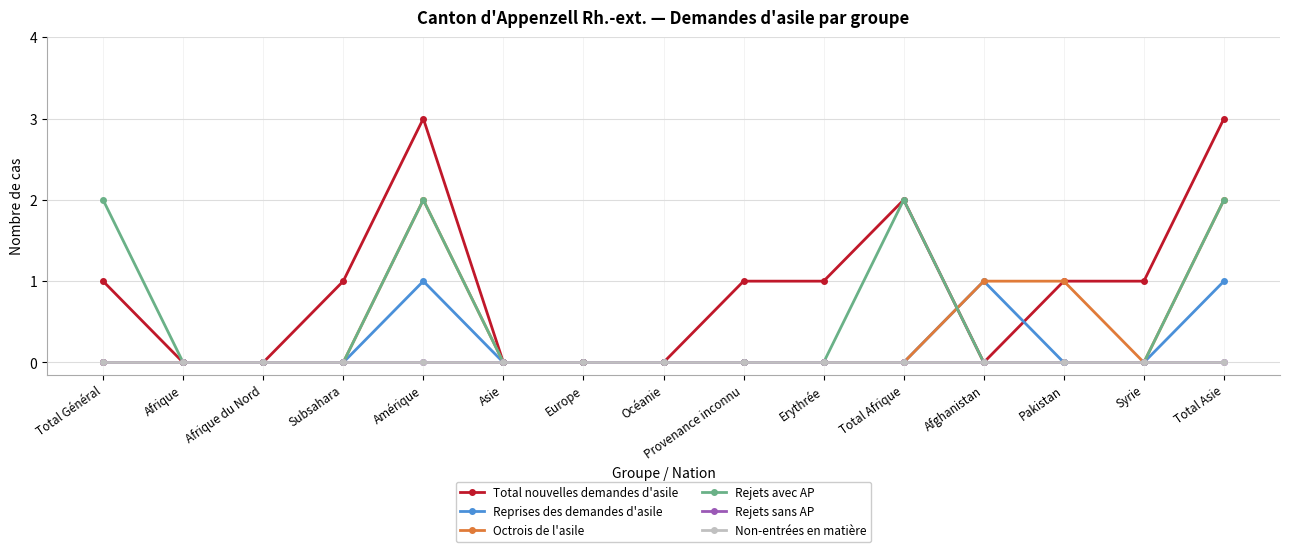

At which category does the chart reach its minimum across all series?

Afrique